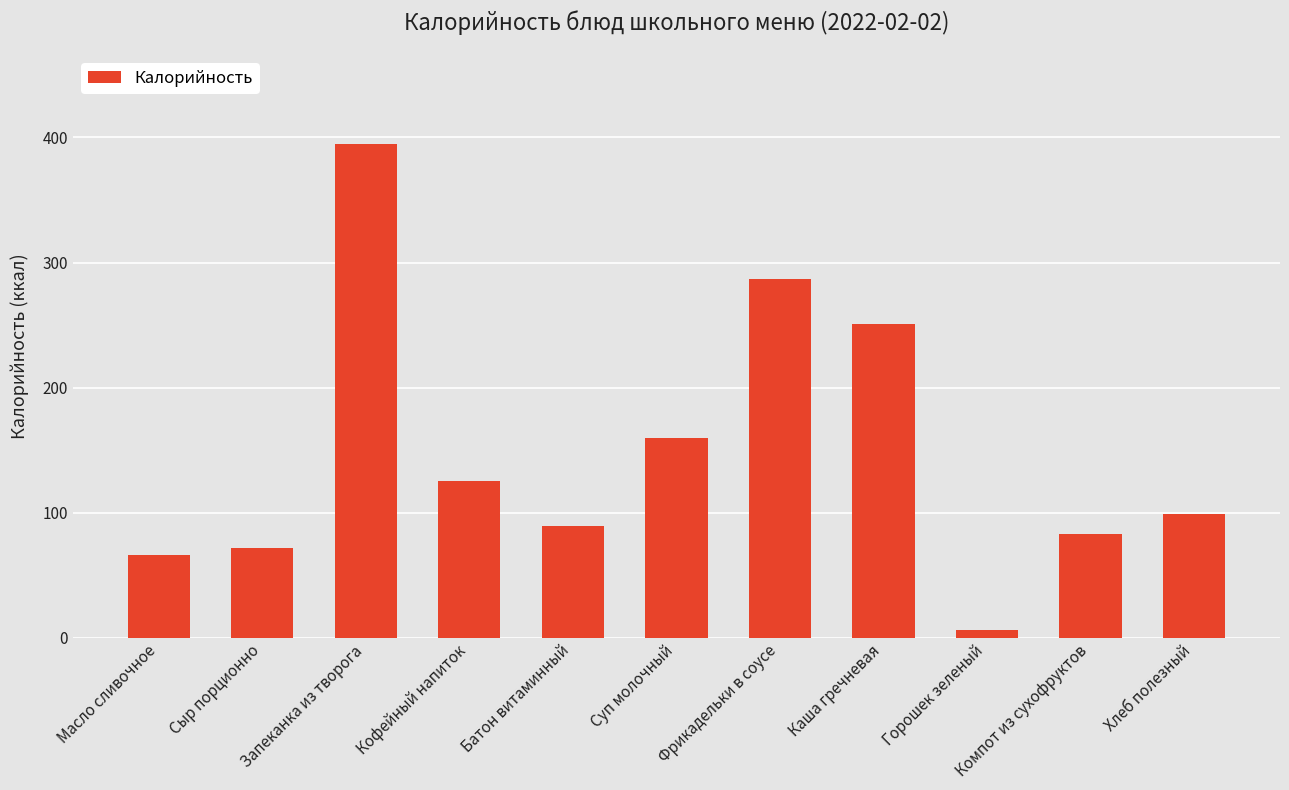

At which label is the value closest to 200?

Суп молочный